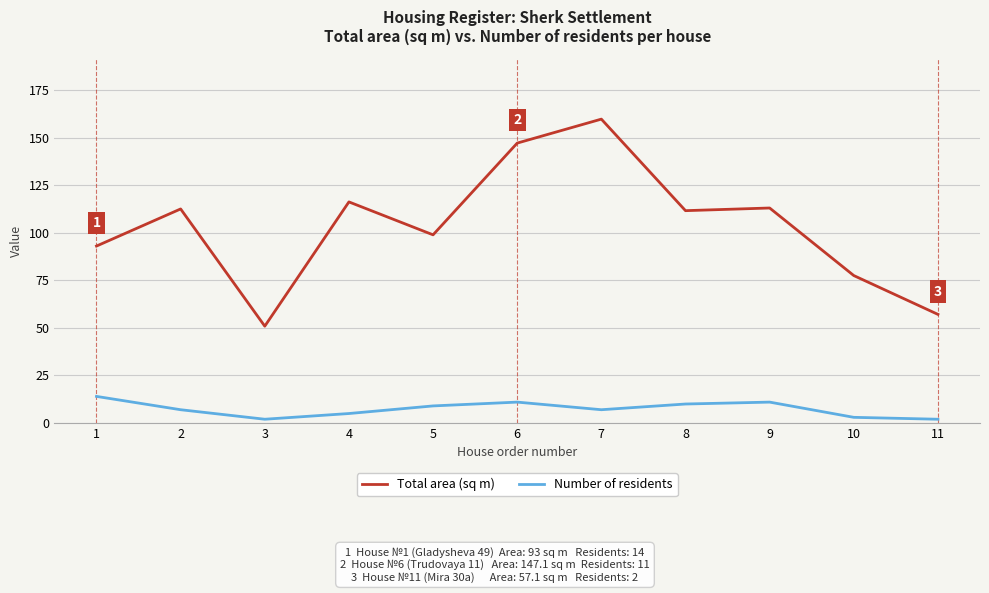

Is the value of Number of residents at 5 greater than the value of Total area (sq m) at 10?

No